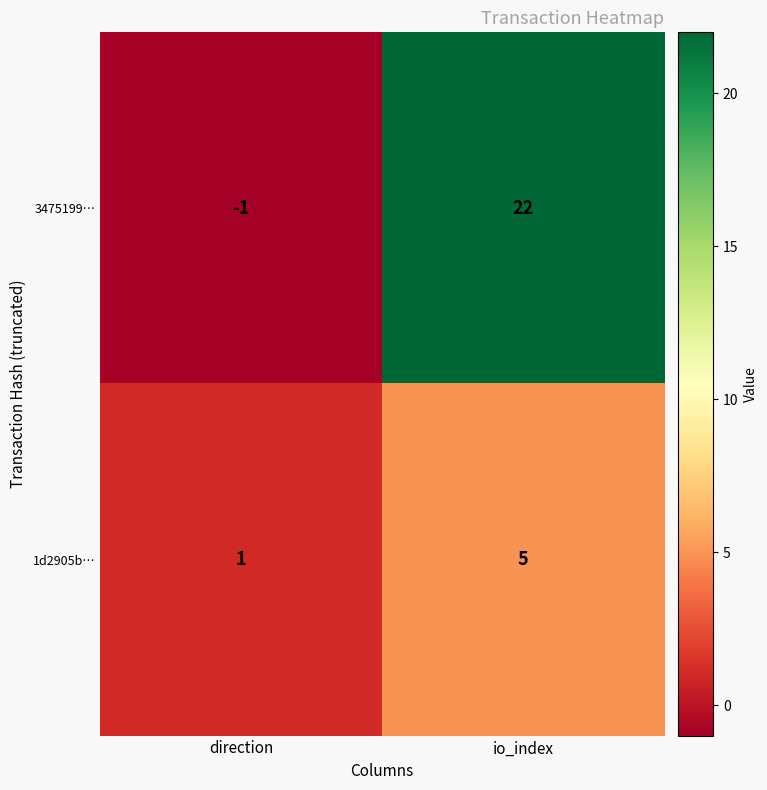

Between direction and io_index, which series saw the biggest shift?

3475199…